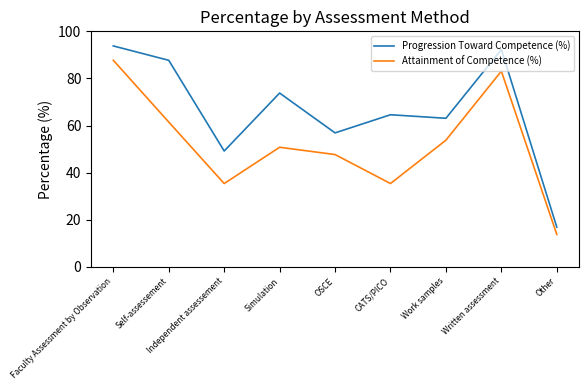

Rank the series at Self-assessement from highest to lowest value.

Progression Toward Competence (%), Attainment of Competence (%)